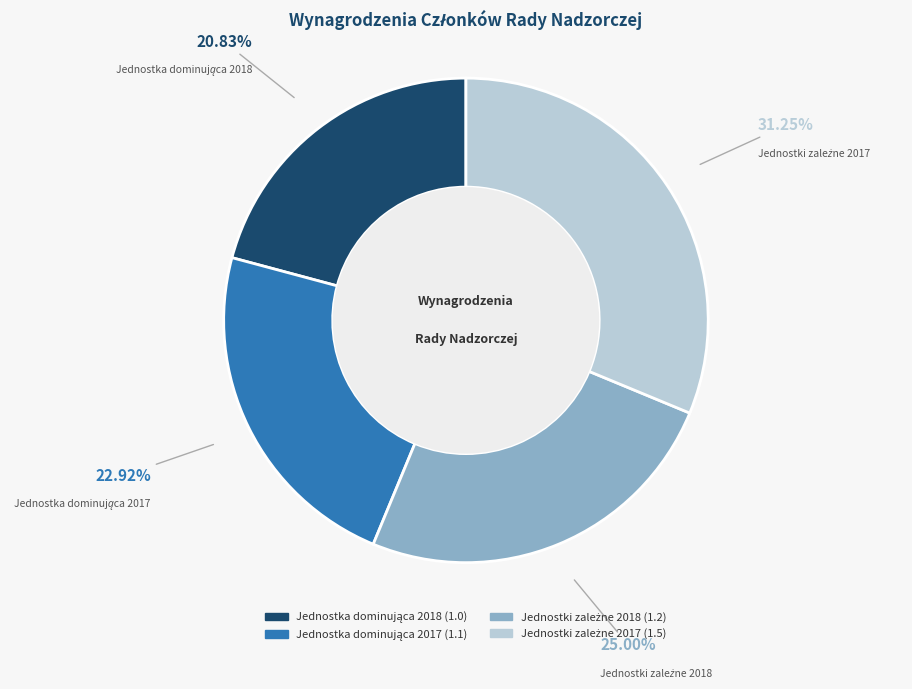

Is there any slice that represents more than half of the pie?

No